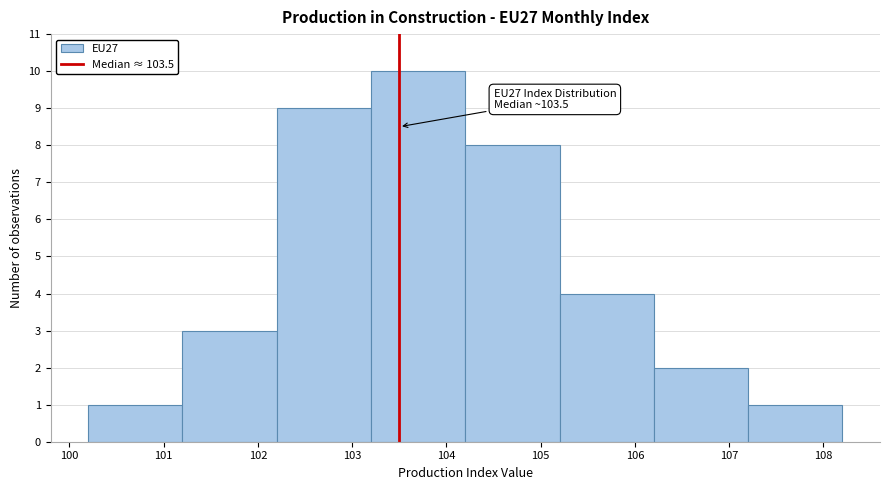

Which range on the x-axis has the tallest bar?

103.2 to 104.2